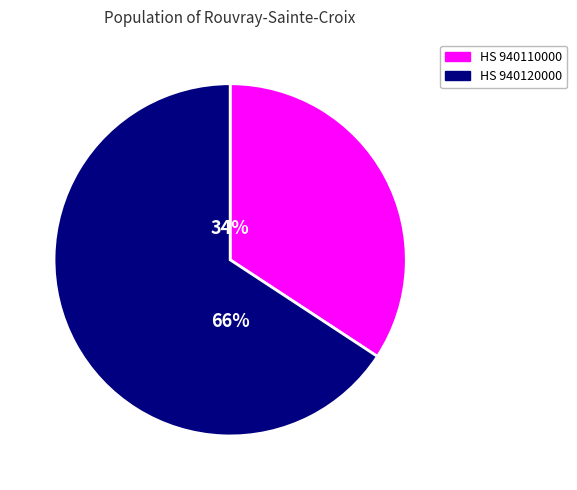

To the nearest percent, what is the average slice percentage?

50%